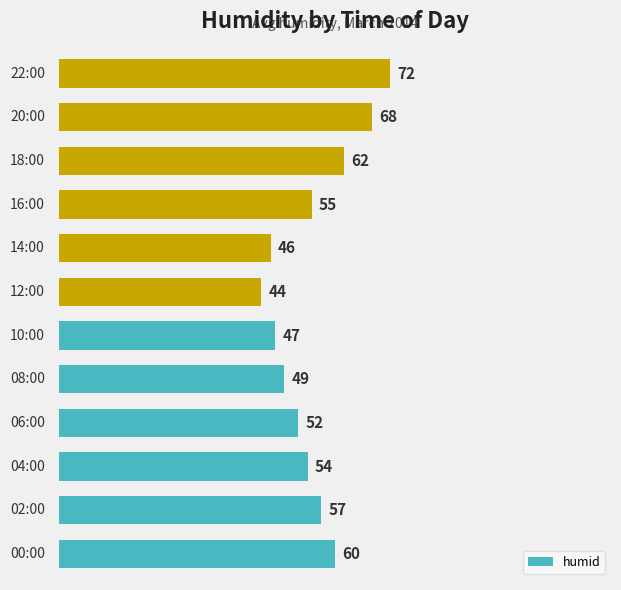

What is the difference between the maximum and minimum values?

28